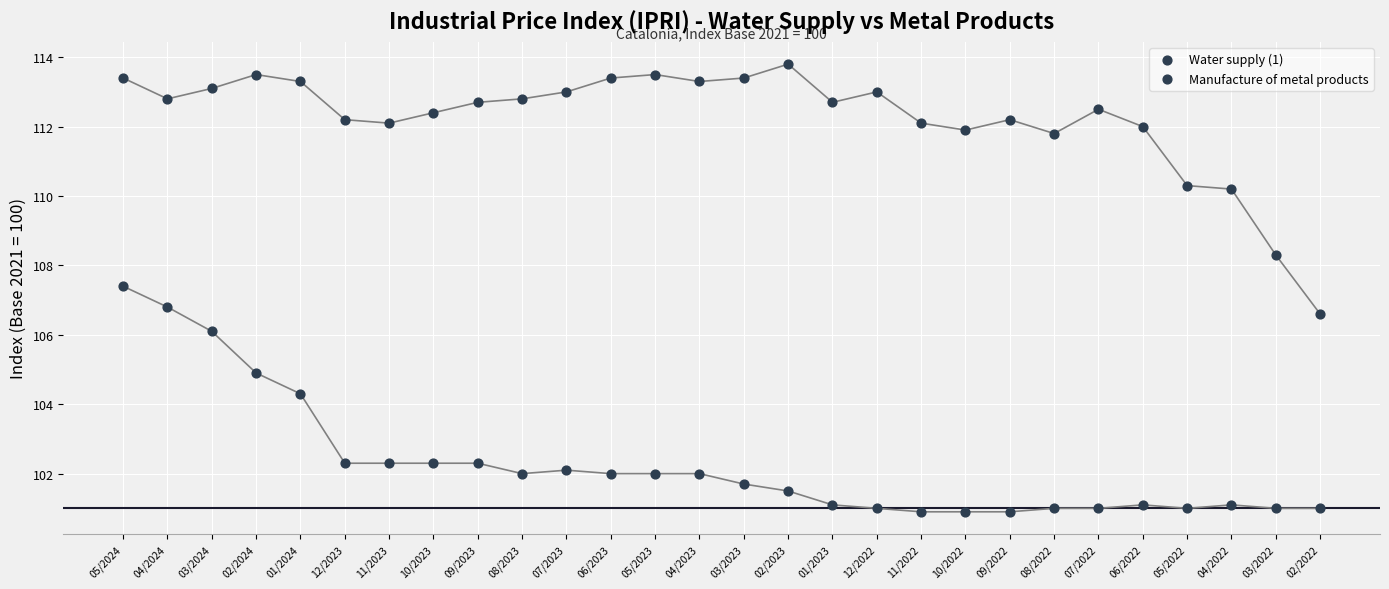

Count the number of points in this scatter plot.

56